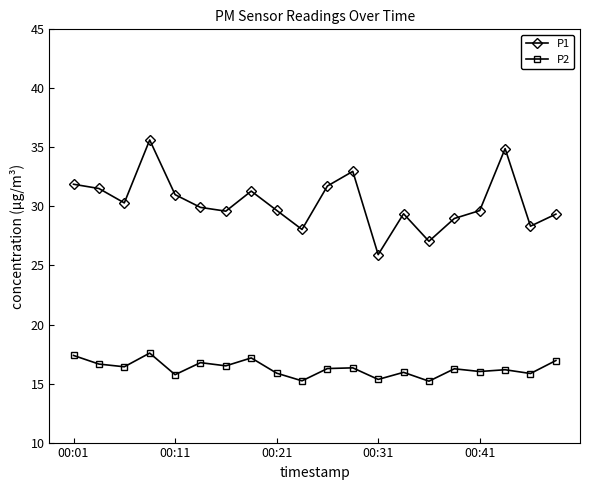

What is the minimum value for P2?

15.2